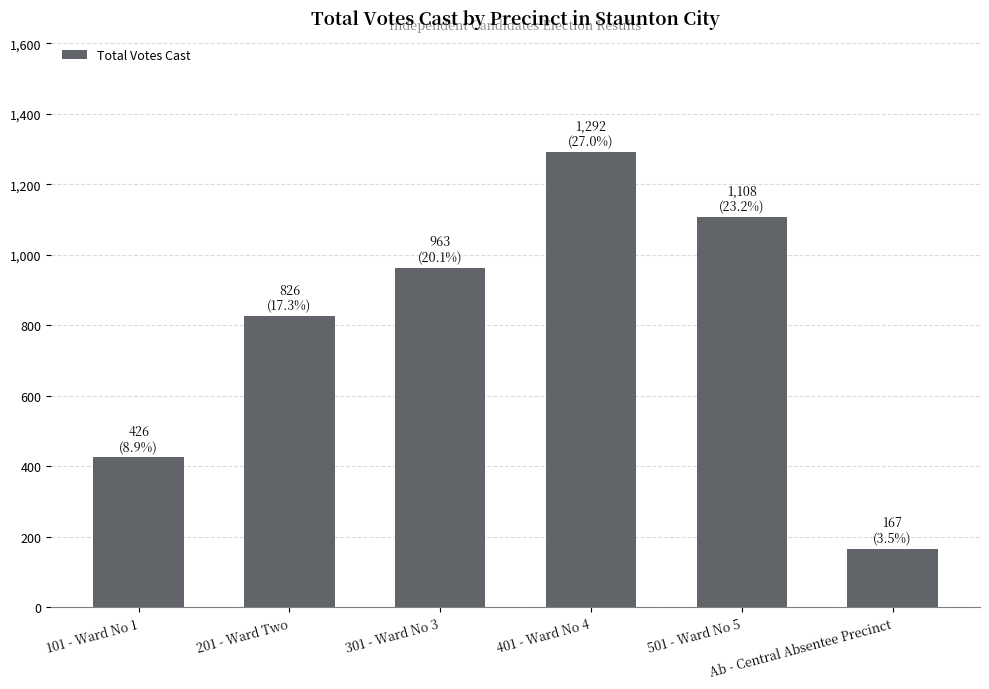

True or false: the data shows 963 at 301 - Ward No 3.

True